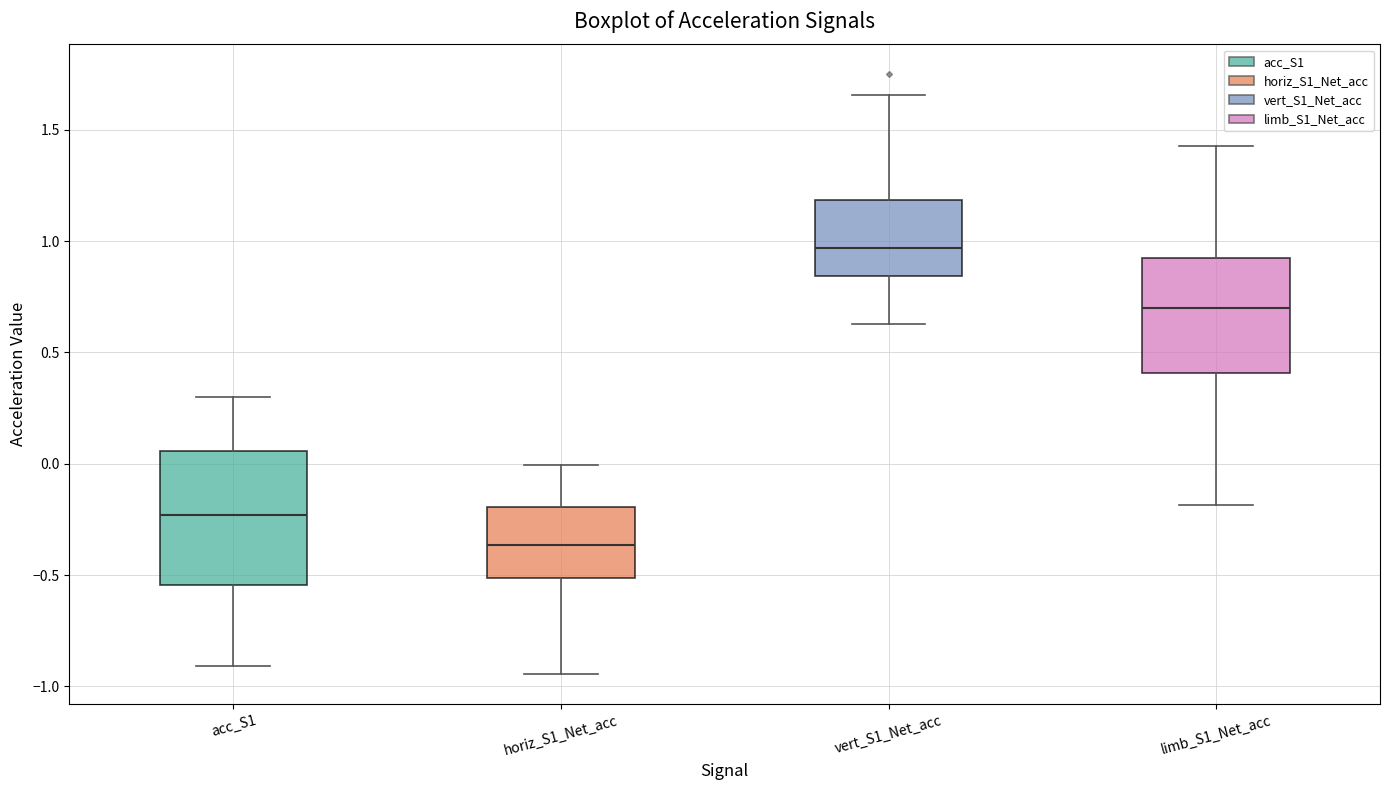

Where does the median line of the box for vert_S1_Net_acc sit on the y-axis? The values are not printed on the chart, so give them approximately, as read against the axis.

0.95